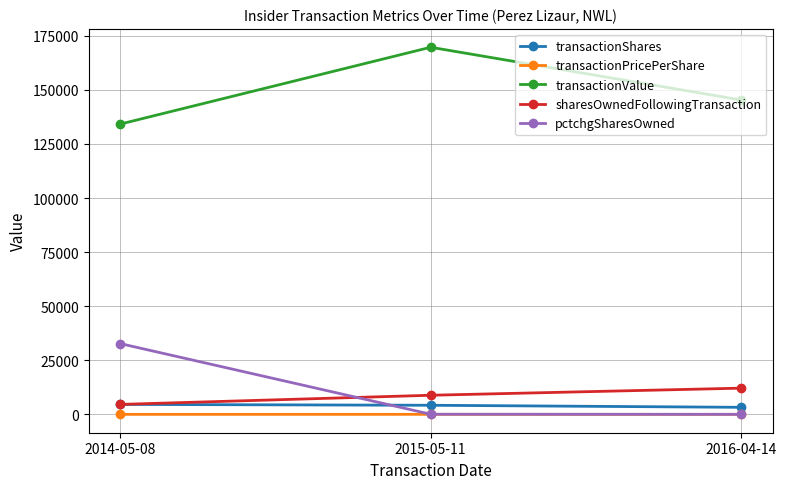

Does the chart display data point markers on the line(s)?

Yes